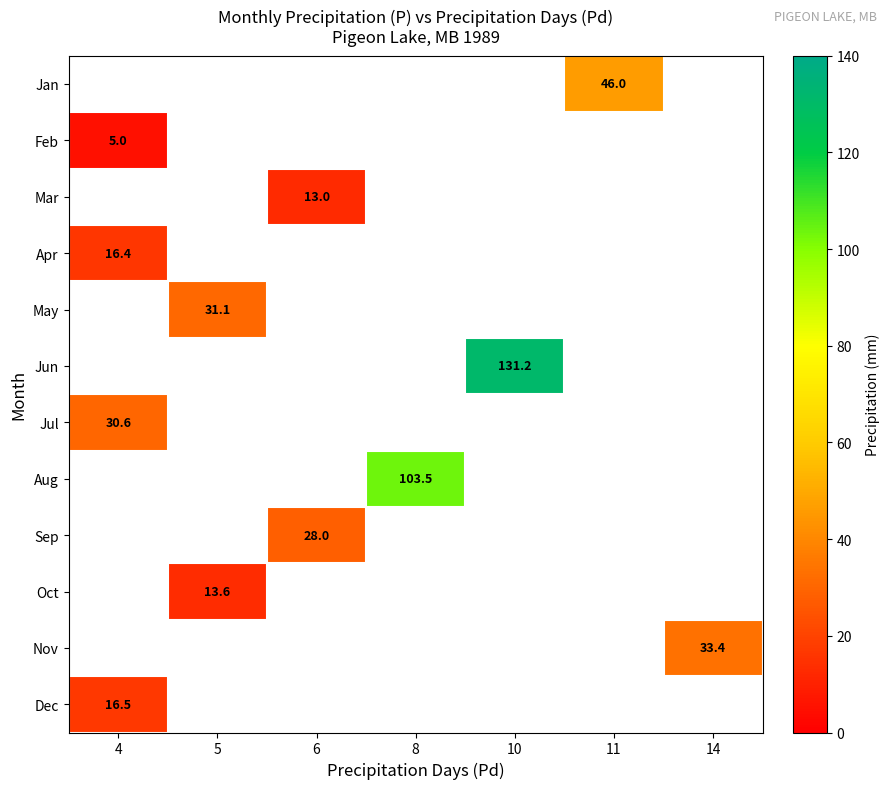

True or false: Apr has a value of 16.4 at 4.

True